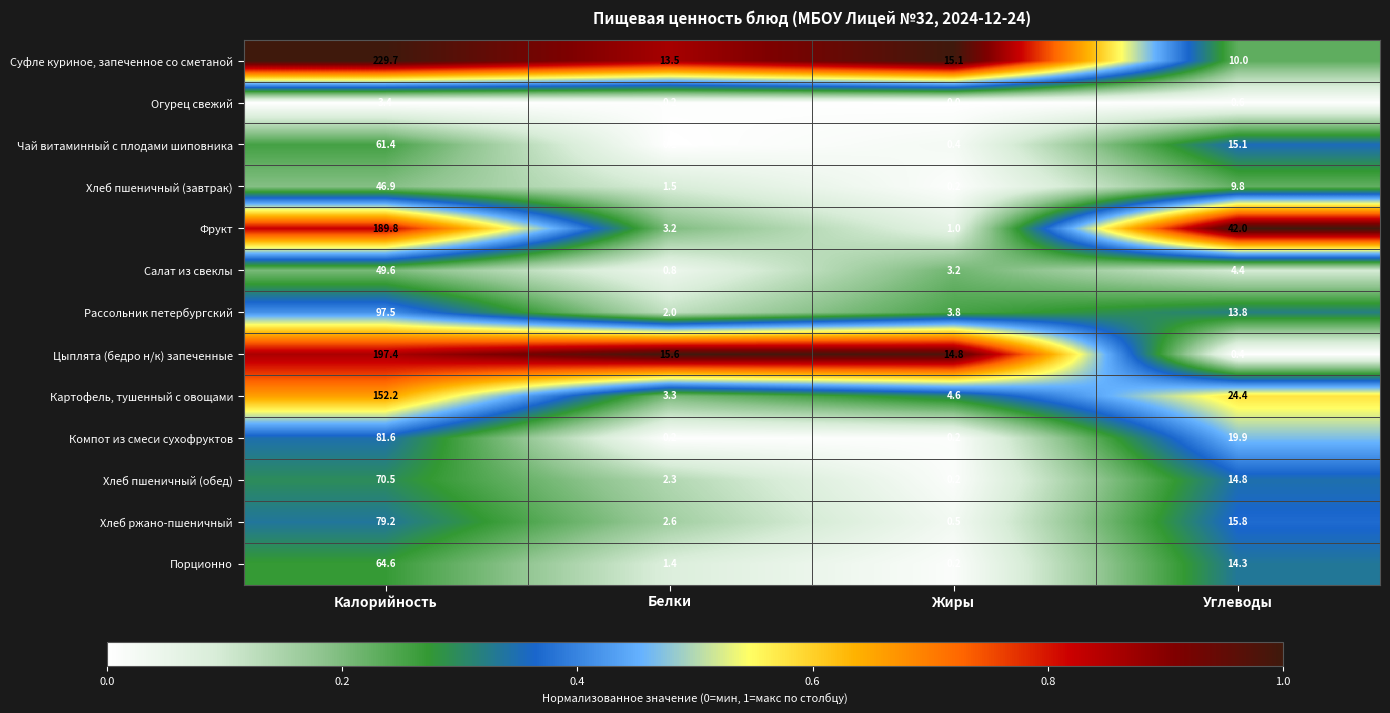

What is the difference between the Компот из смеси сухофруктов values at Калорийность and Углеводы?

61.7